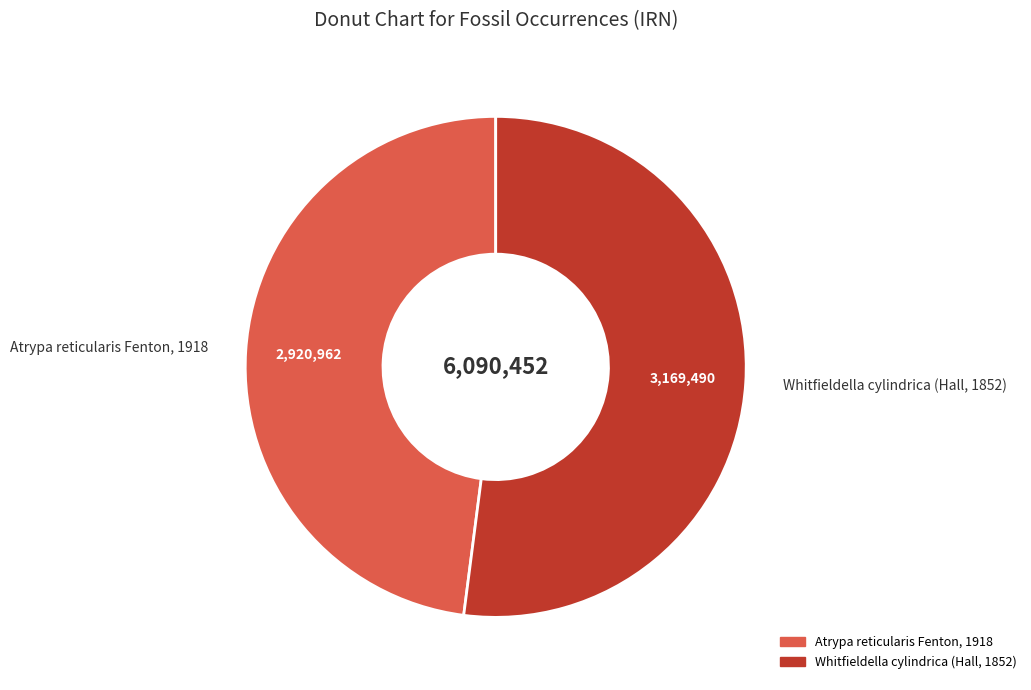

Which category has the biggest portion of the pie?

Whitfieldella cylindrica (Hall, 1852)